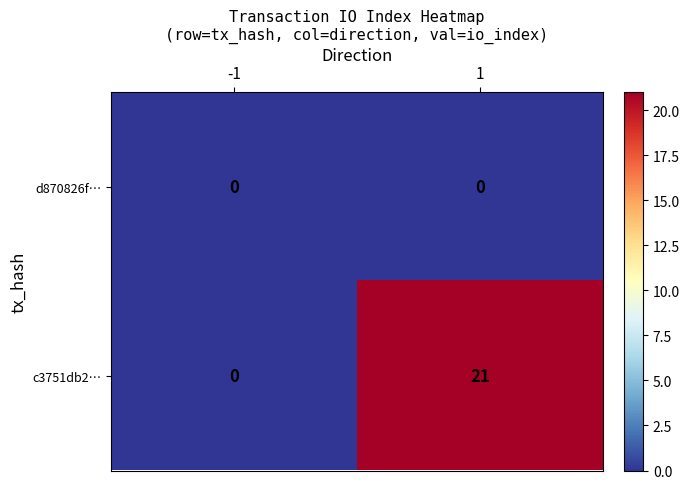

Which series has the widest spread of values?

c3751db2…